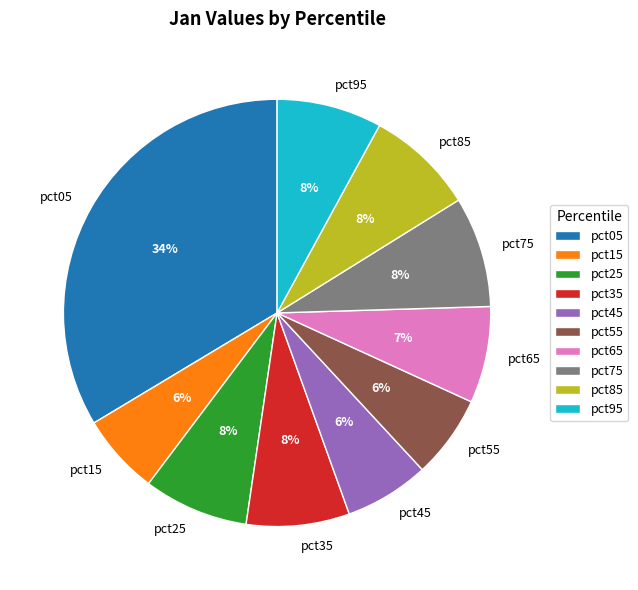

To the nearest percent, what portion does pct95 represent?

8%